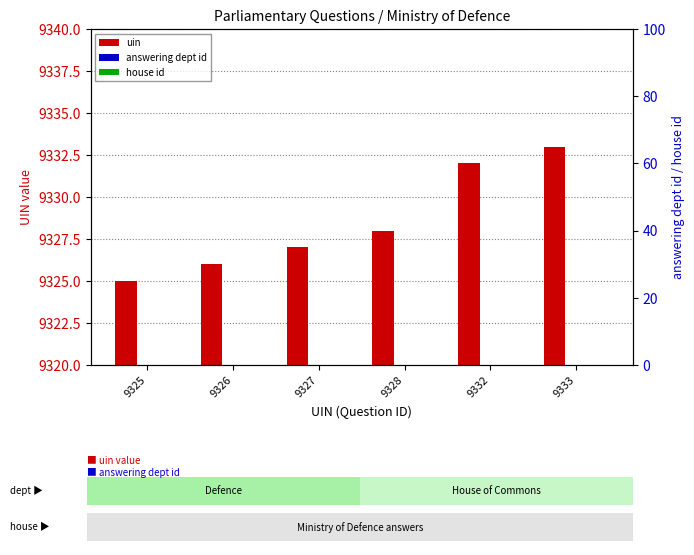

Rank the categories by uin value from lowest to highest.

9325, 9326, 9327, 9328, 9332, 9333